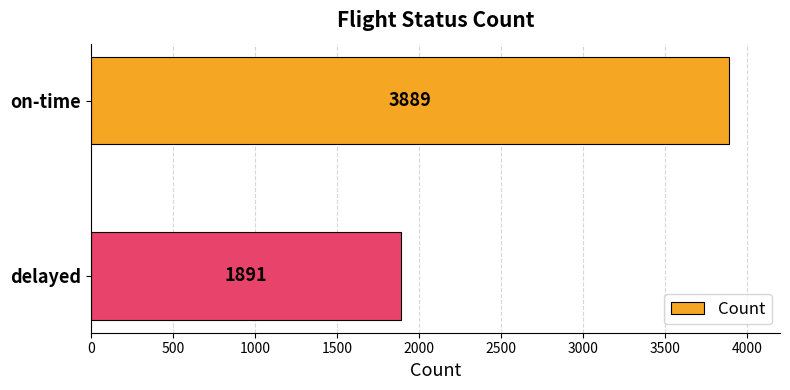

What is the difference between the maximum and minimum values?

1998